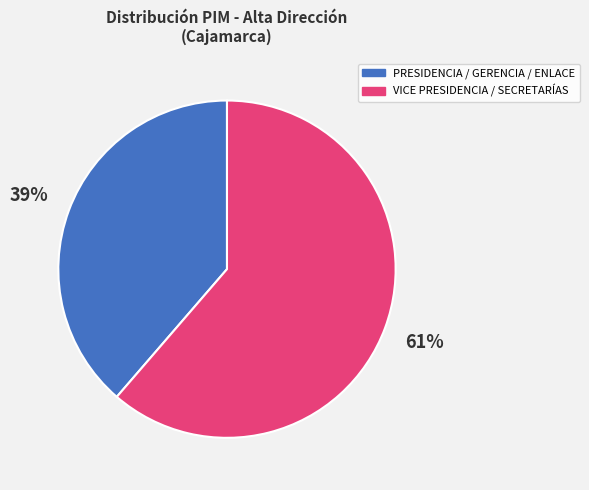

Does any single category account for the majority?

Yes